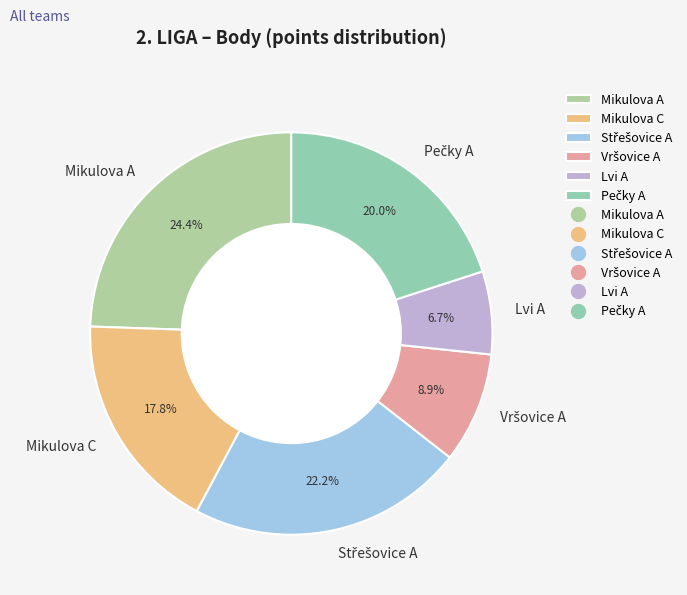

The Mikulova C slice represents 11% of the pie. True or false?

False